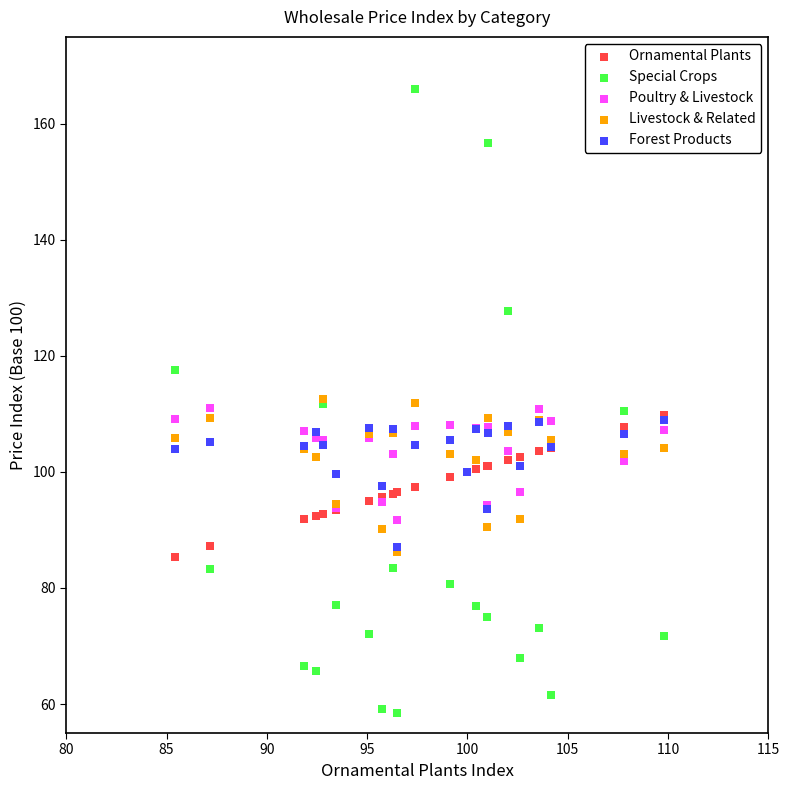

What are all the series names shown in the legend?

Ornamental Plants, Special Crops, Poultry & Livestock, Livestock & Related, Forest Products